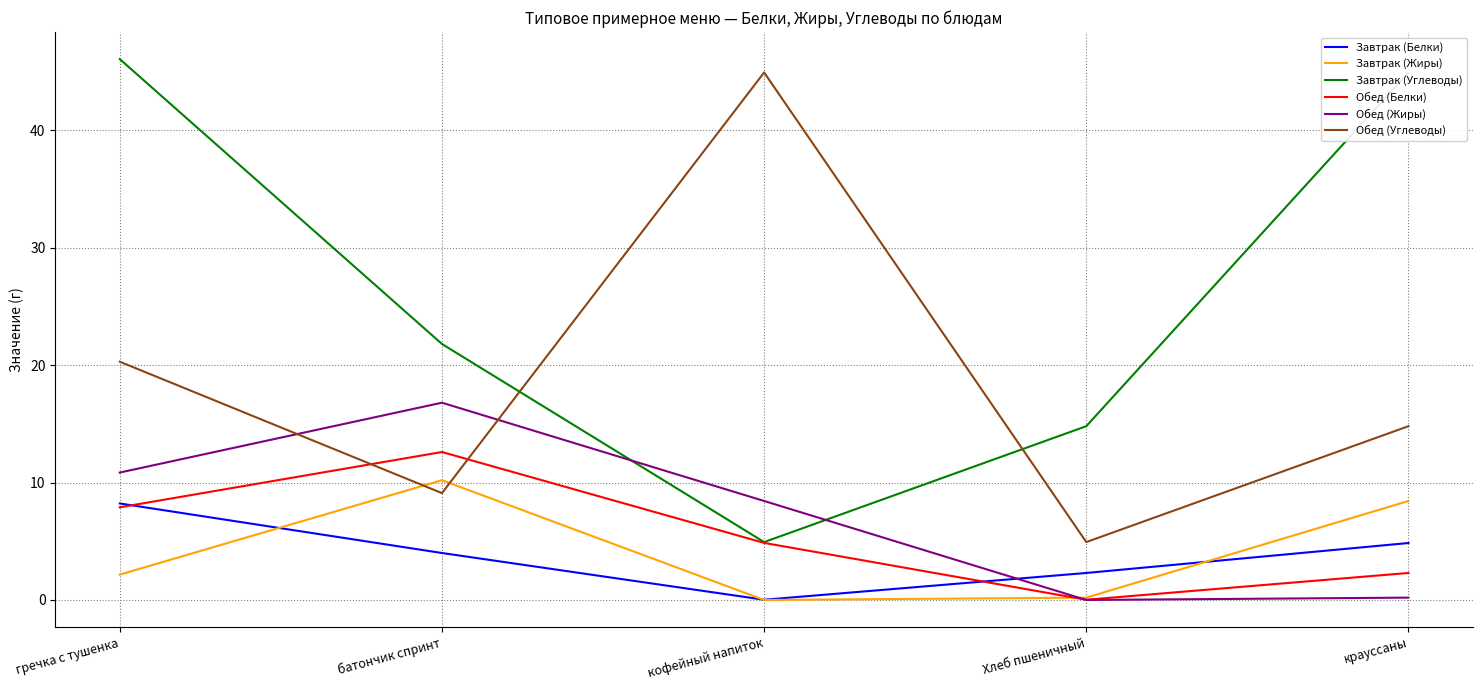

Between гречка с тушенка and батончик спринт, which series saw the biggest shift?

Завтрак (Углеводы)